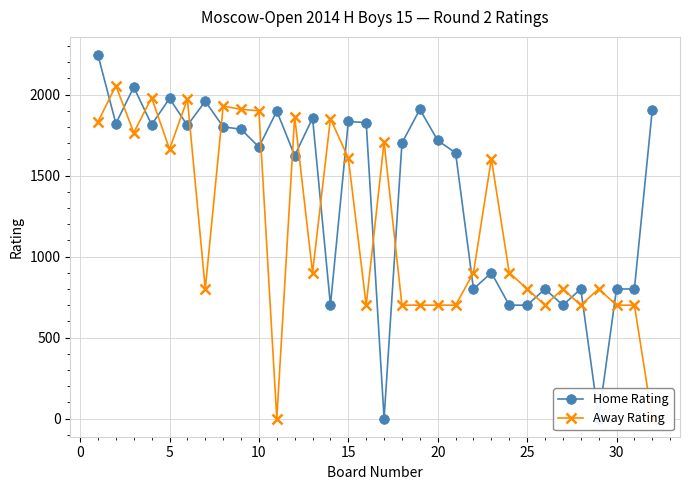

How many data points in Home Rating are above 1717?

15